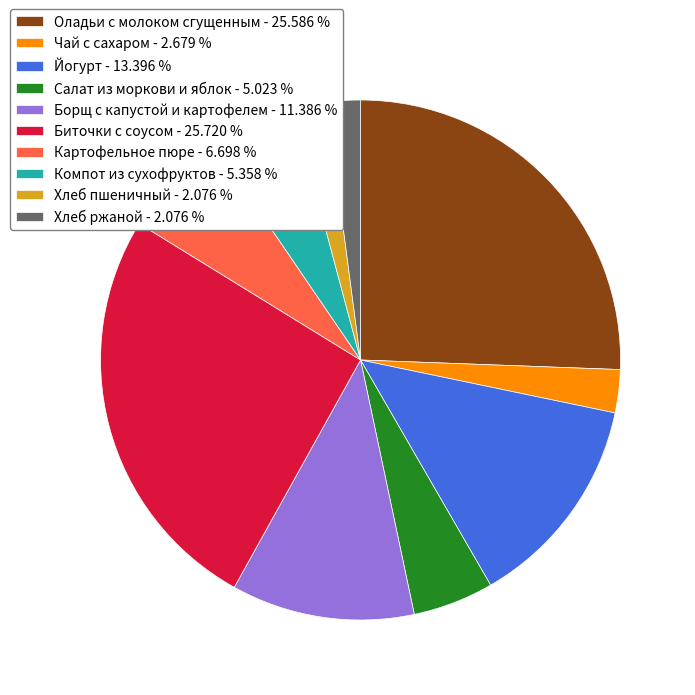

Is there a majority slice in this chart?

No